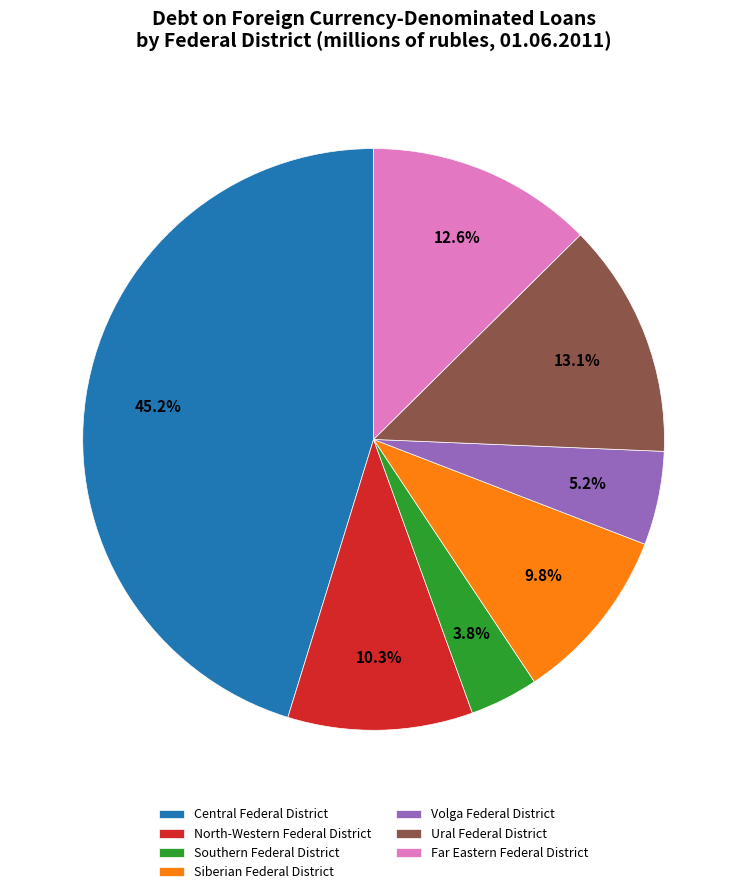

True or false: Central Federal District accounts for 33% of the total.

False